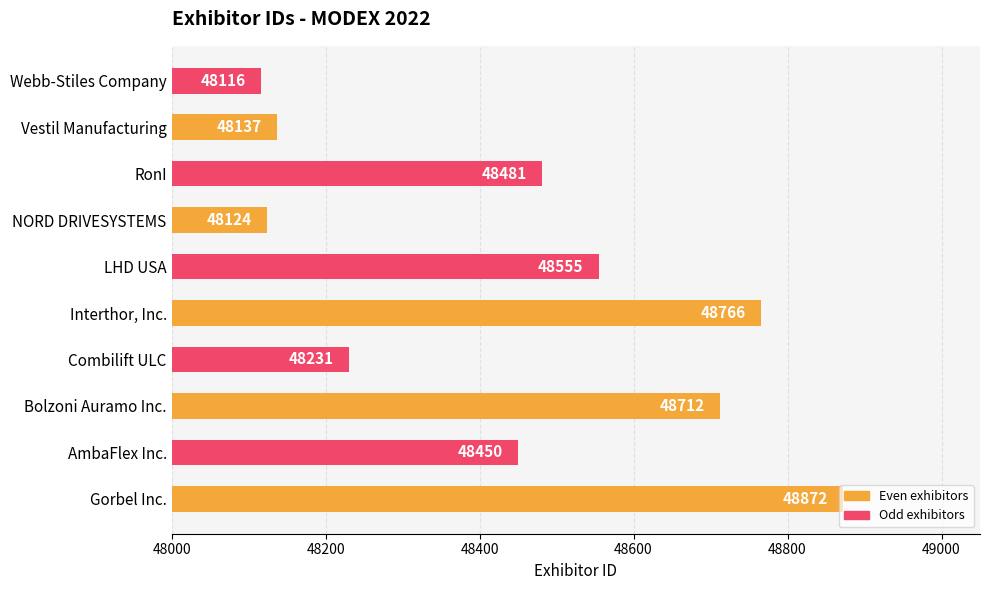

What is the change in value from Gorbel Inc. to RonI?

-391